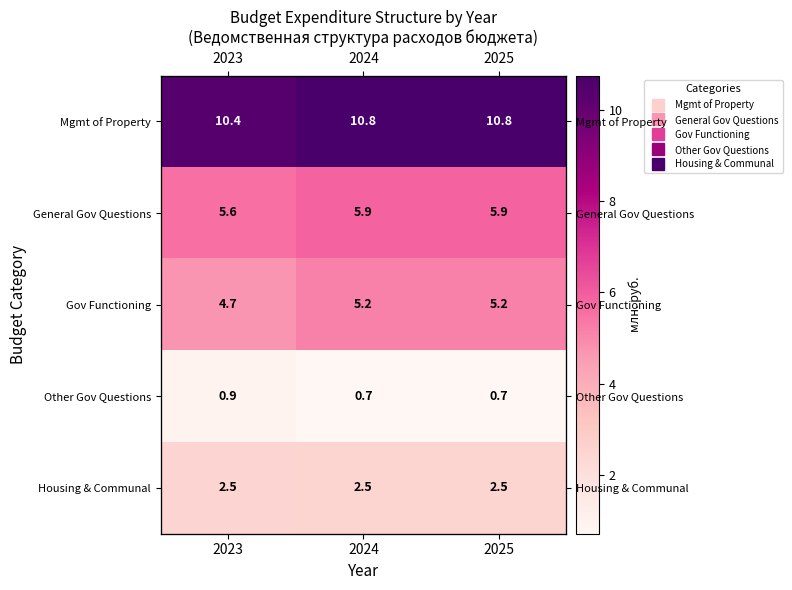

What is the difference between the maximum and second lowest values in the Other Gov Questions series?

0.2